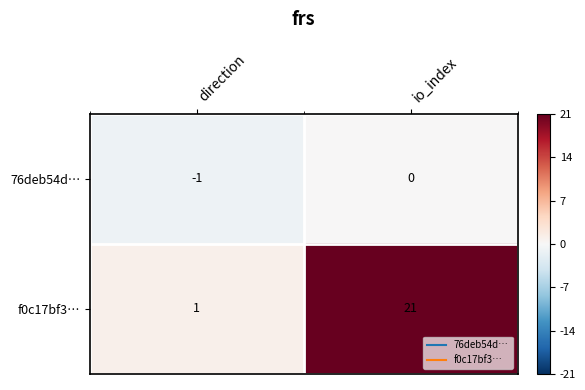

Which series has the largest total across all categories?

f0c17bf3…